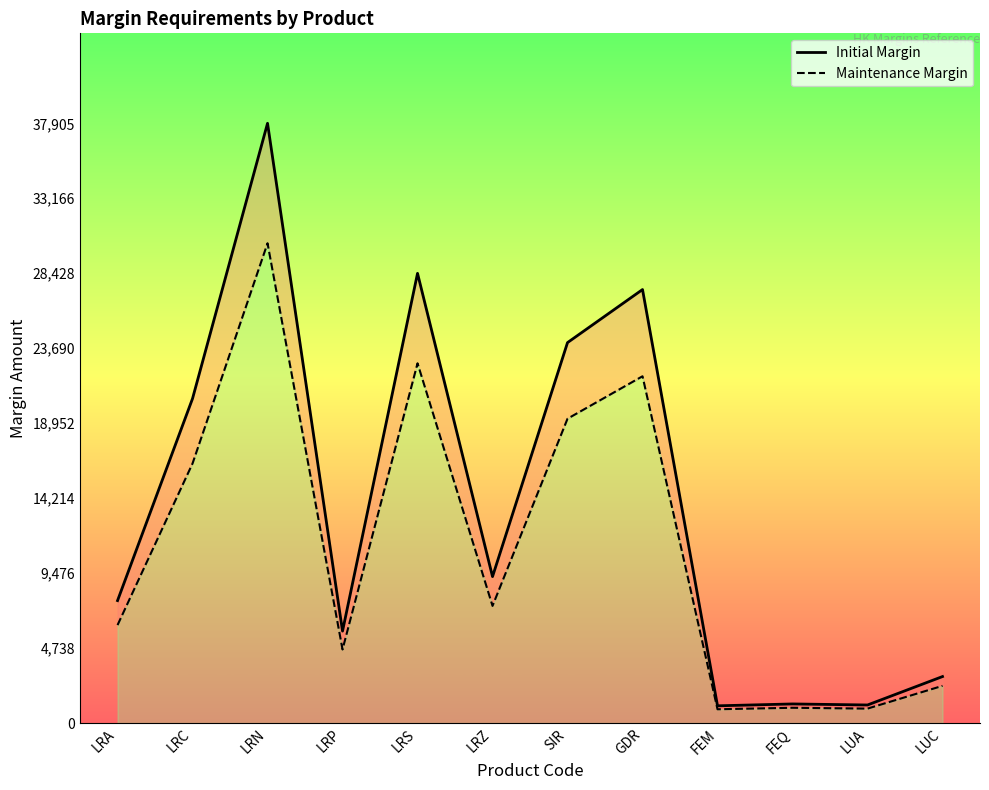

True or false: Maintenance Margin has a value of 7731 at SIR.

False